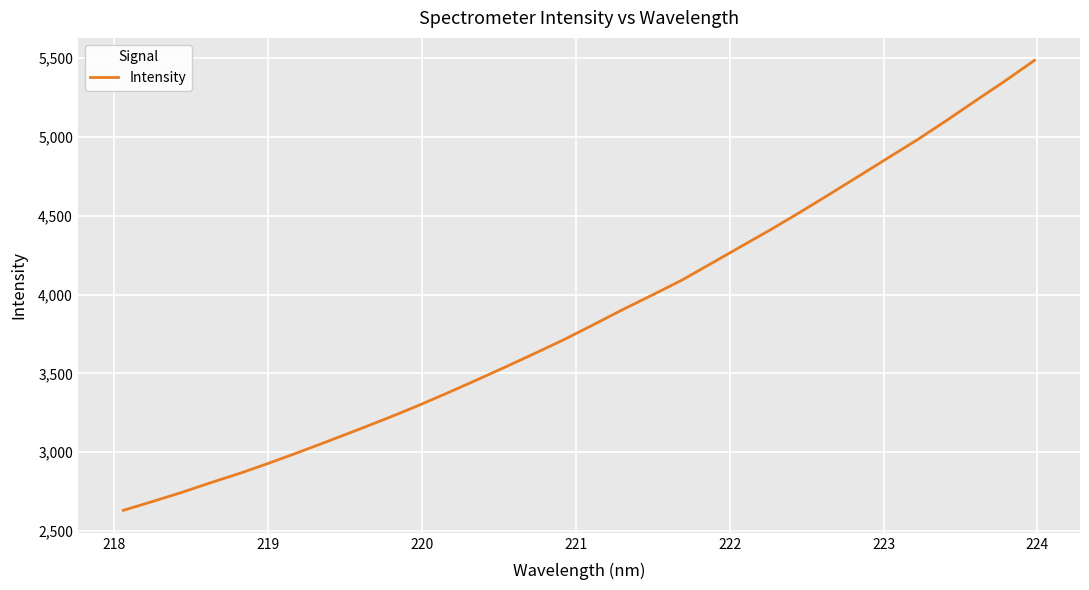

What is the smallest value displayed?

2631.8